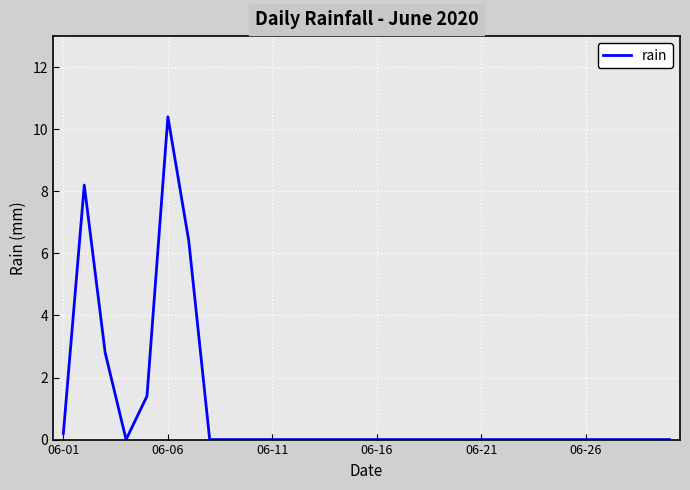

What is the difference between the second highest and second lowest values?

8.2